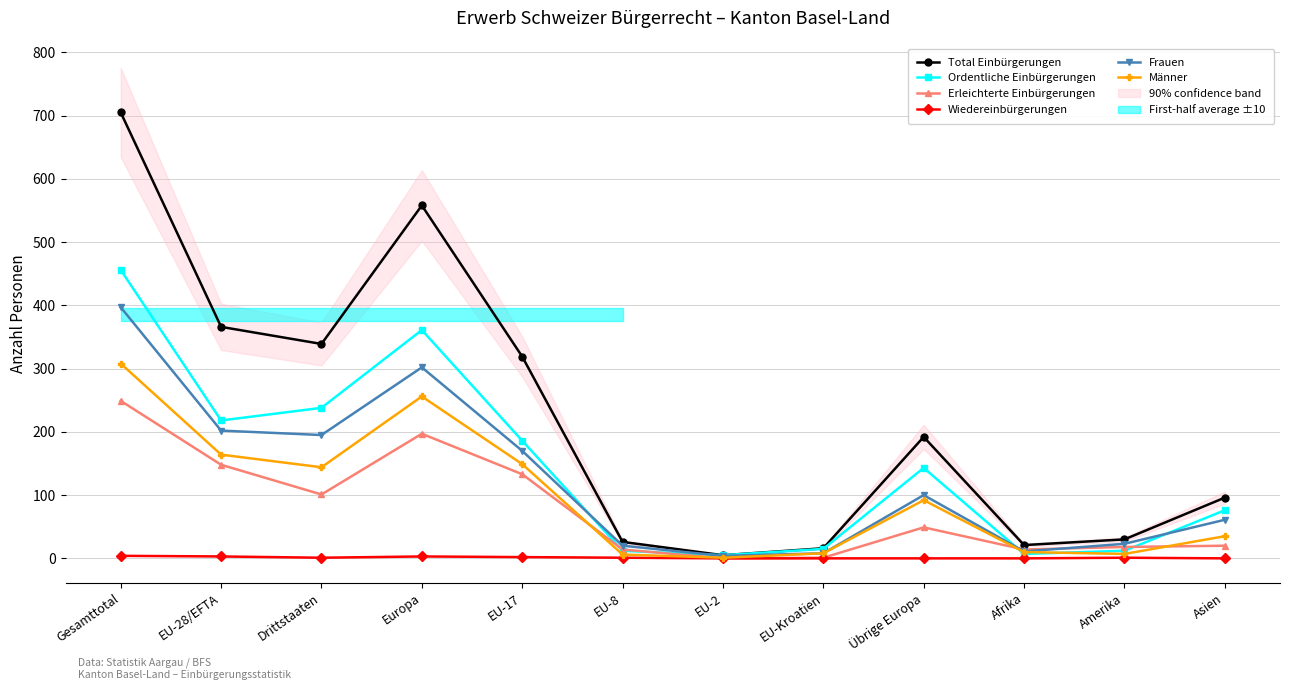

What is the label of the 6th point from the left?

EU-8